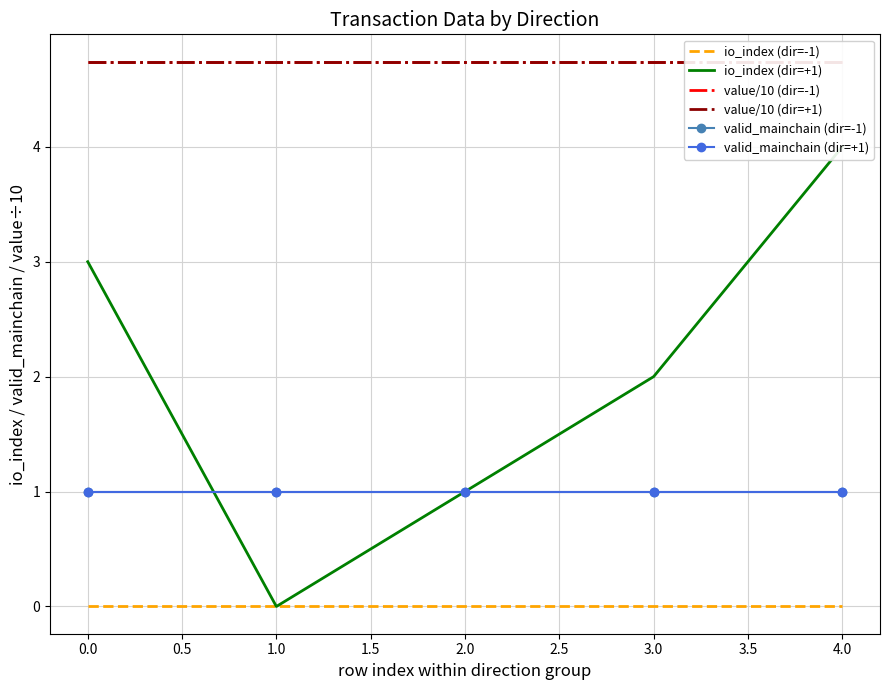

Reading left to right, list all the values displayed in this chart.

io_index (dir=-1): 0.0	0.0	0.0	0.0	0.0
io_index (dir=+1): 3.0	0.0	1.0	2.0	4.0
value/10 (dir=-1): 4.7	4.7	4.7	4.7	4.7
value/10 (dir=+1): 4.7	4.7	4.7	4.7	4.7
valid_mainchain (dir=-1): 1.0	1.0	1.0	1.0	1.0
valid_mainchain (dir=+1): 1.0	1.0	1.0	1.0	1.0